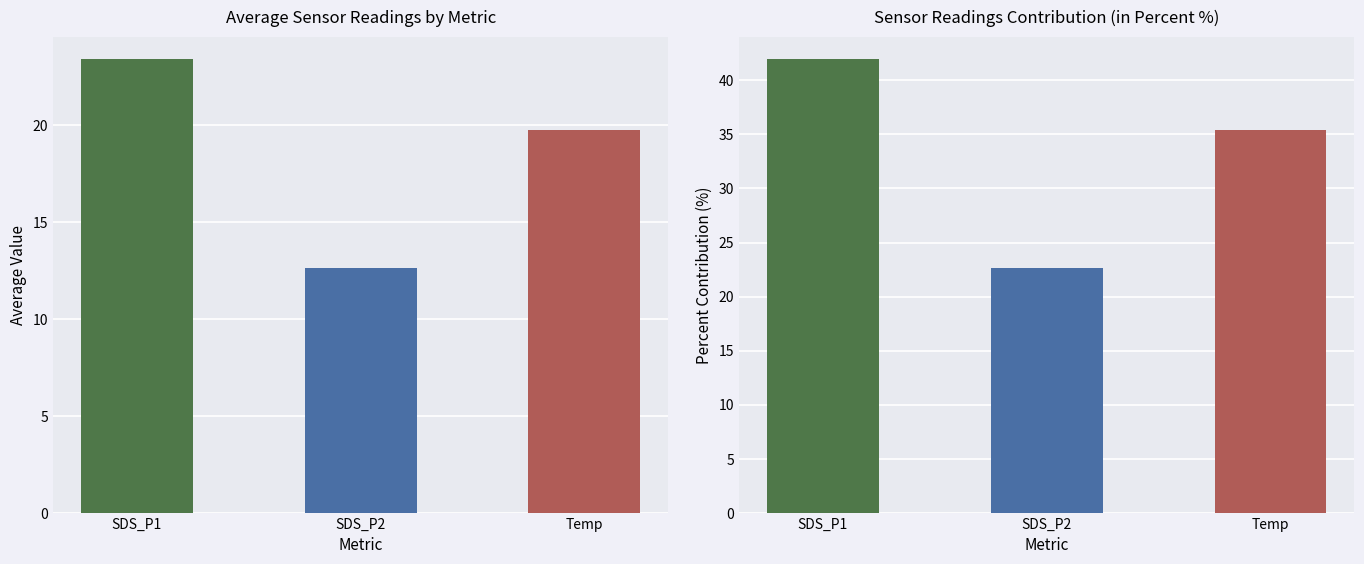

Rank the series by their maximum value, from highest to lowest.

SDS_P1, Temp, SDS_P2